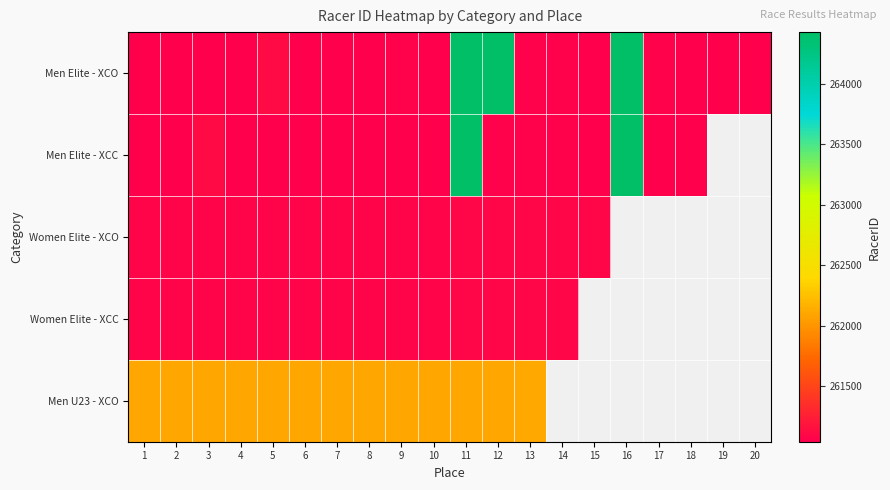

At how many categories does at least one series exceed 262411?

3